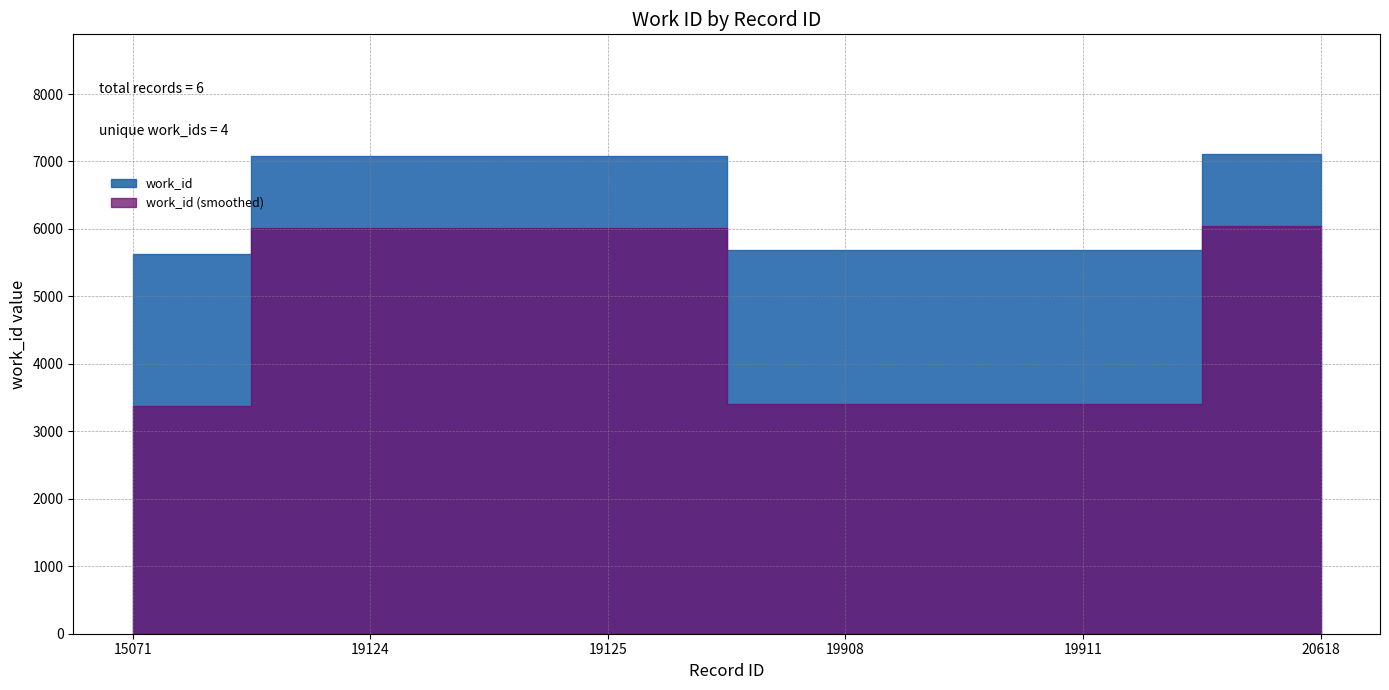

Does the chart display data point markers on the line(s)?

No